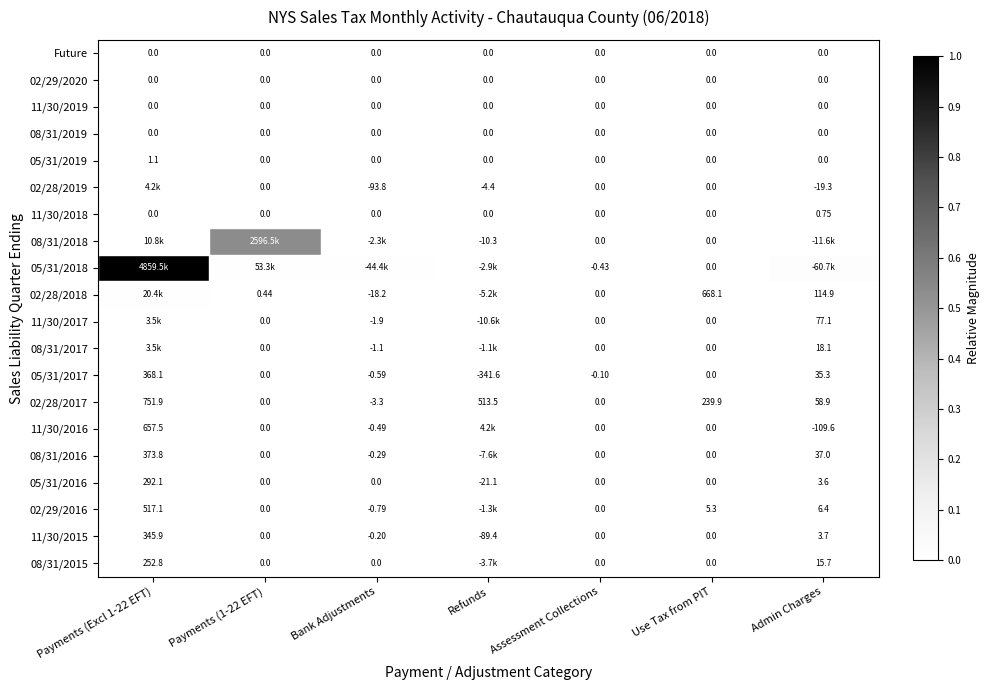

The Future series shows 0.0 at Admin Charges. True or false?

True